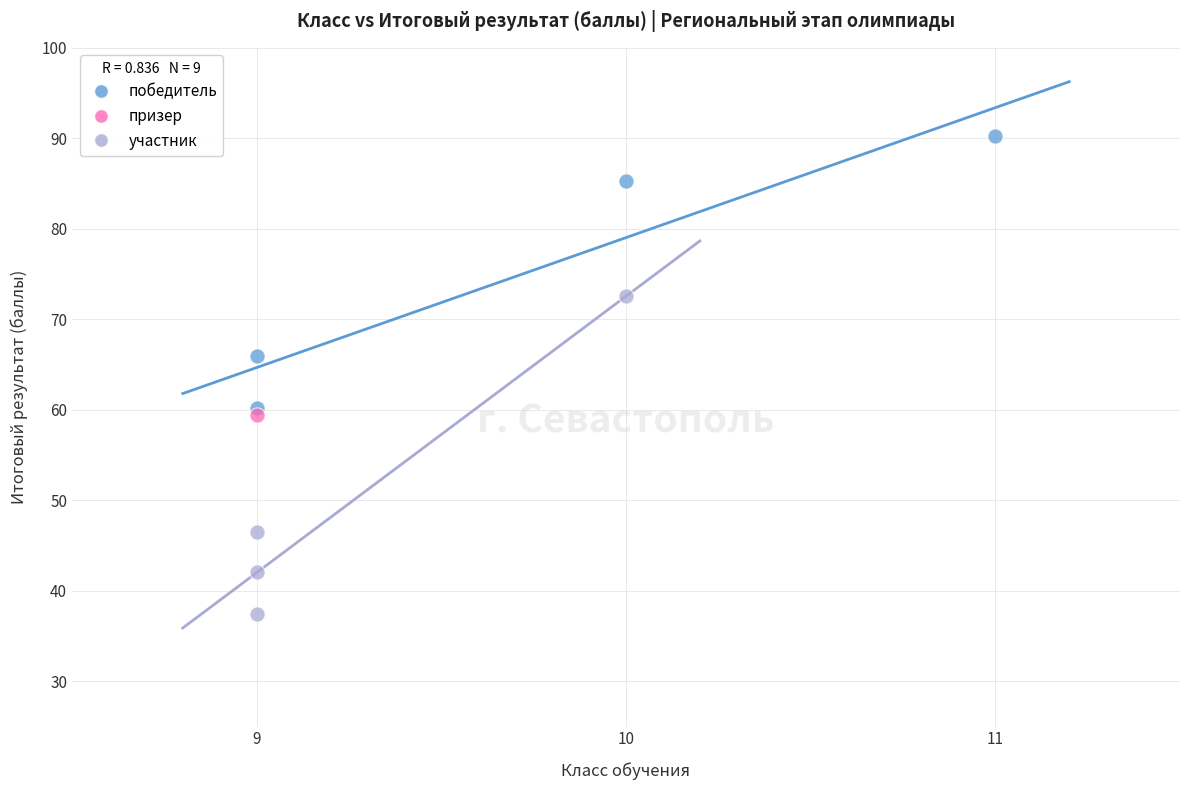

What are all the series names shown in the legend?

победитель, призер, участник